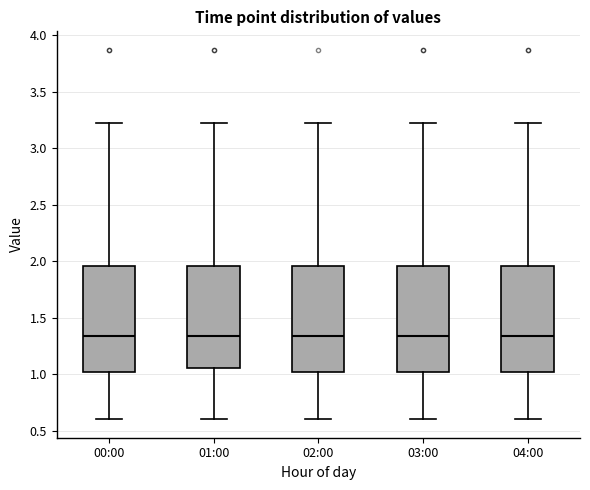

Reading left to right, transcribe this box plot: for each box, give where its median line is, the range the box spans, and where its two whiskers end, as read against the y-axis. The values are not printed on the chart, so give them approximately, as read against the axis.

00:00: median 1.35, box 1.00 to 1.95, whiskers 0.60 to 3.20
01:00: median 1.35, box 1.05 to 1.95, whiskers 0.60 to 3.20
02:00: median 1.35, box 1.00 to 1.95, whiskers 0.60 to 3.20
03:00: median 1.35, box 1.00 to 1.95, whiskers 0.60 to 3.20
04:00: median 1.35, box 1.00 to 1.95, whiskers 0.60 to 3.20